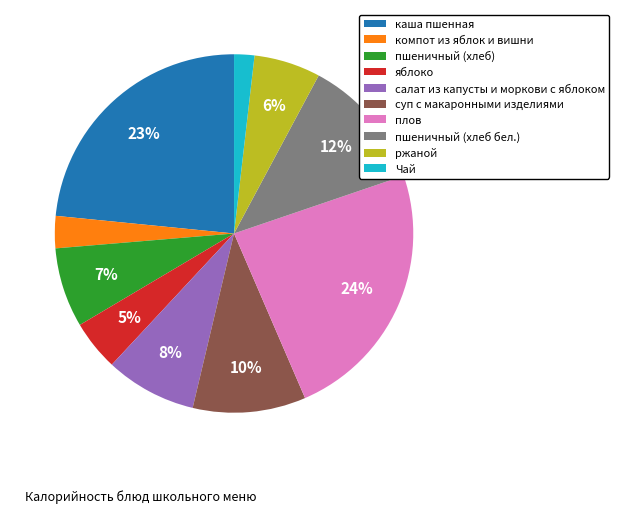

What percentage is the каша пшенная slice, to the nearest percent?

23%